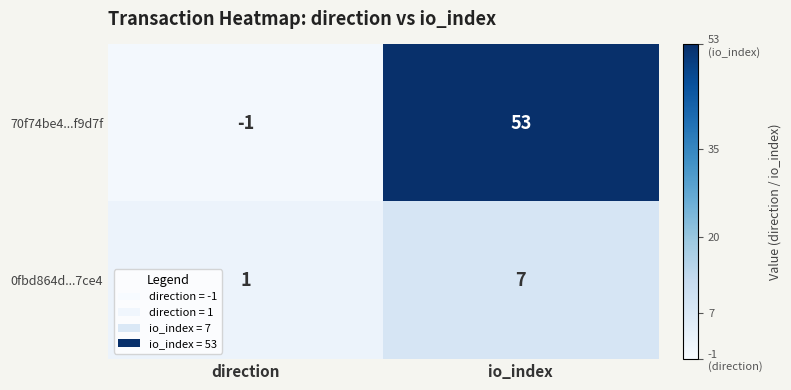

Reading left to right, extract all data points from this chart.

70f74be4...f9d7f: -1	53
0fbd864d...7ce4: 1	7